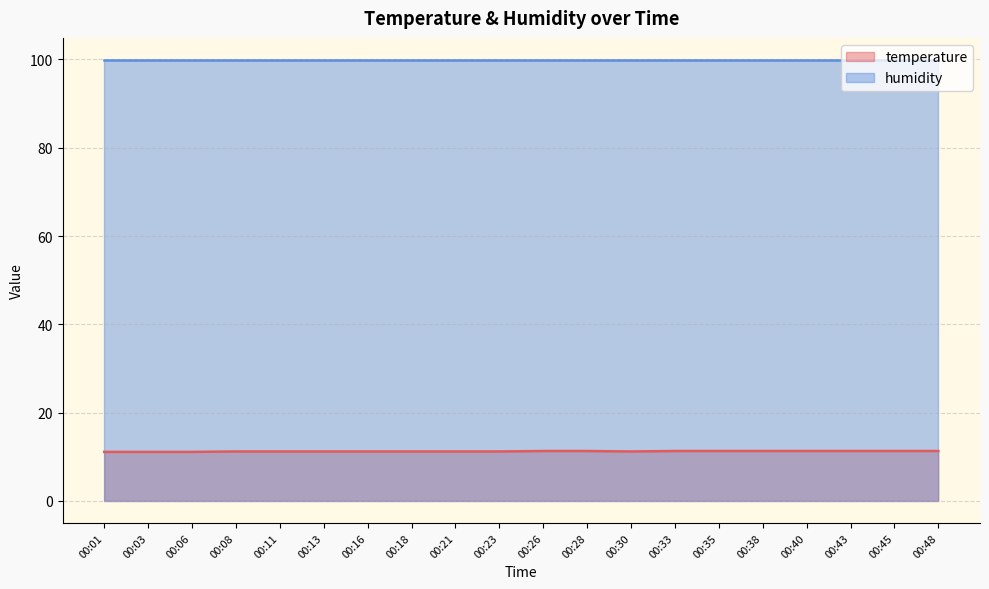

True or false: temperature and humidity cross at least once.

False